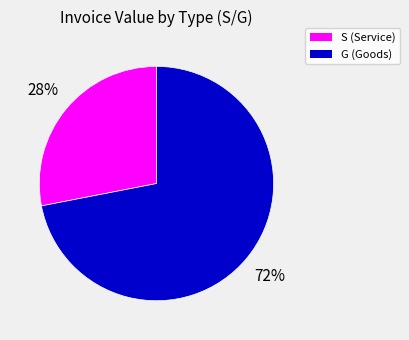

To the nearest percent, what percentage of the pie is G (Goods)?

72%